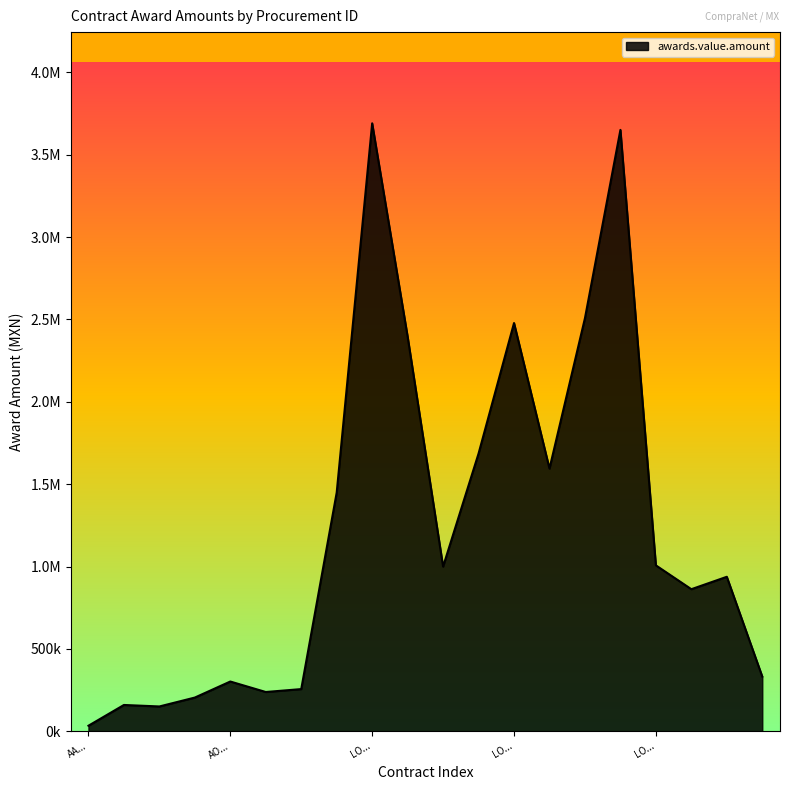

Is this an area chart (filled region under the line)?

Yes